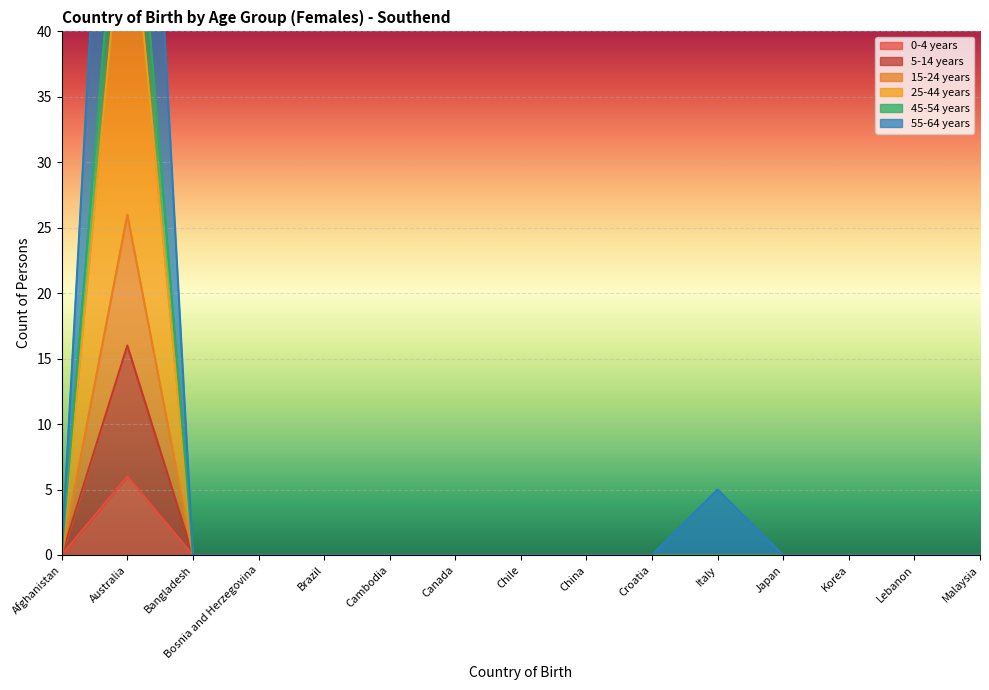

How many lines are shown in the chart?

6